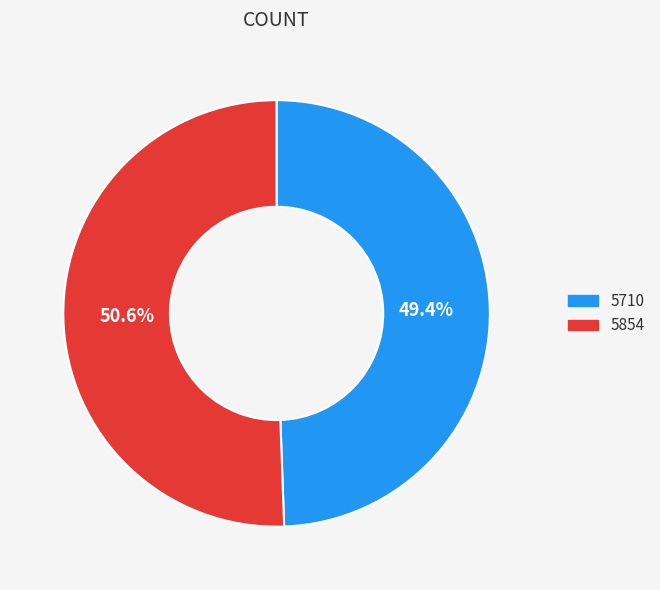

To the nearest percent, what portion does 5710 represent?

49%